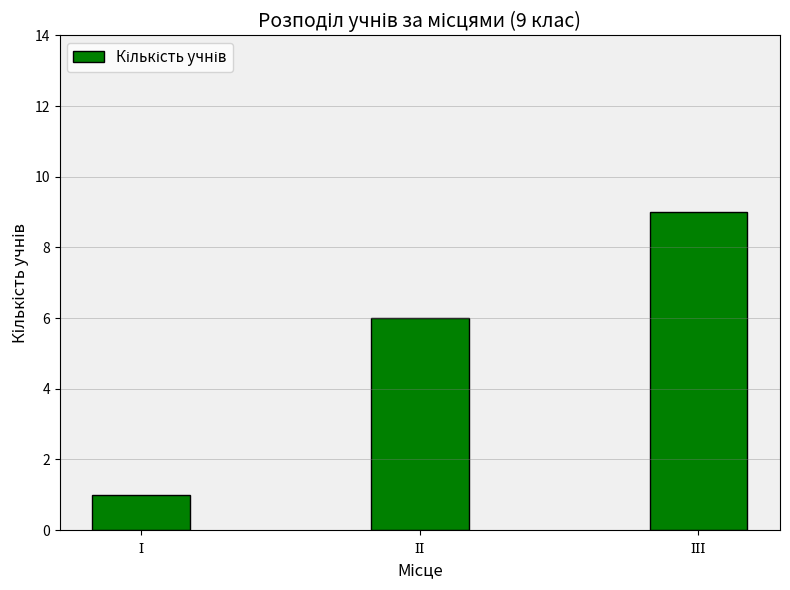

What is the value of the 2nd bar from the left?

6